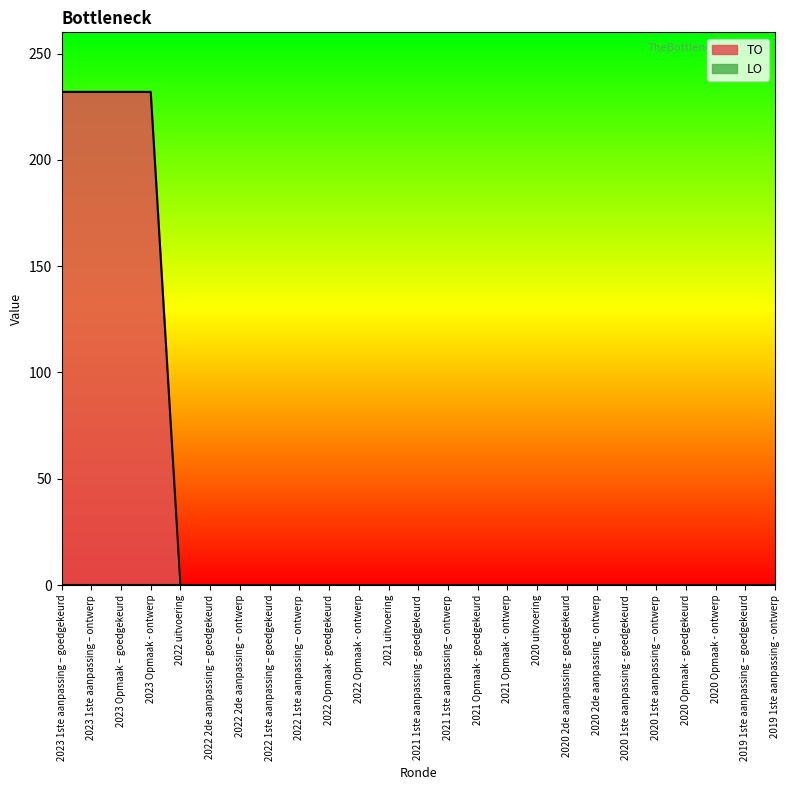

What position from the right is 2022 Opmaak - goedgekeurd?

16